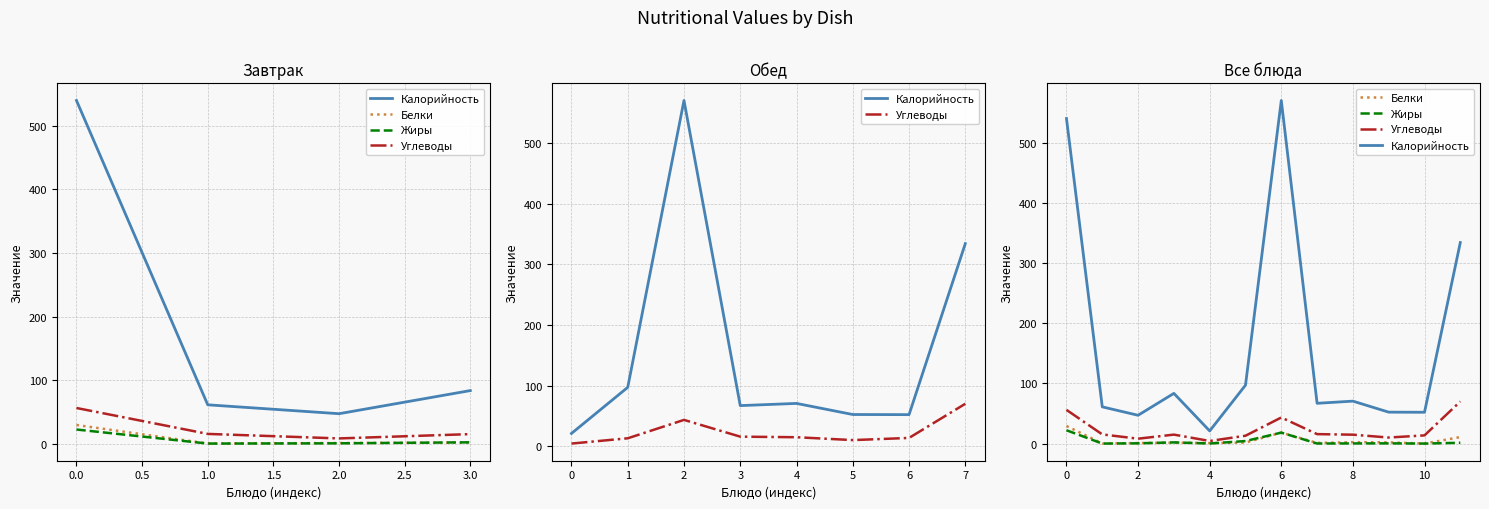

The value of Калорийность at 0 is 540.0. True or false?

True